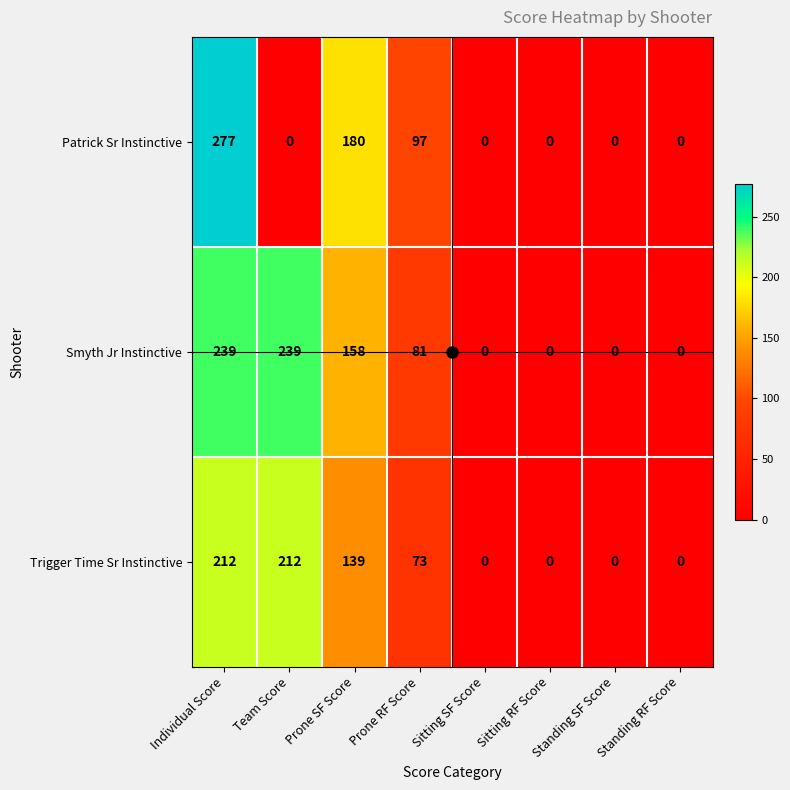

What is the difference between the Smyth Jr Instinctive values at Prone RF Score and Sitting SF Score?

81